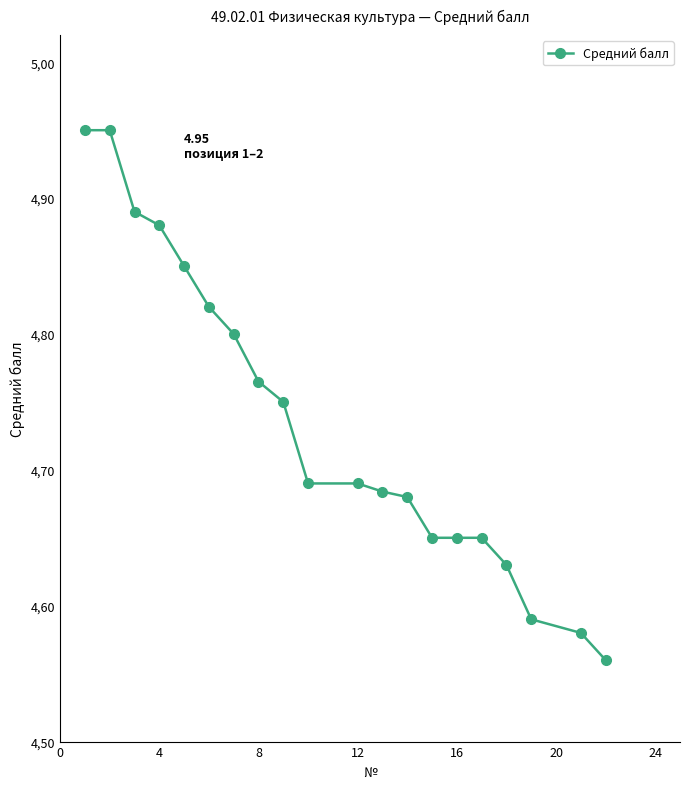

Is this an area chart (filled region under the line)?

No